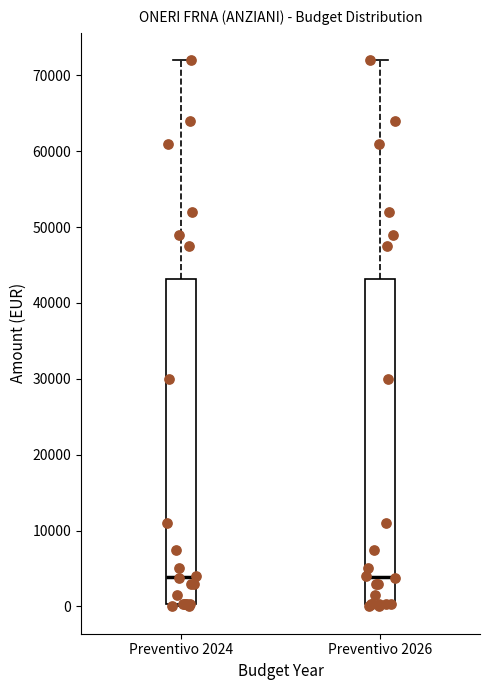

Reading left to right, transcribe this box plot: for each box, give where its median line is, the range the box spans, and where its two whiskers end, as read against the y-axis. The values are not printed on the chart, so give them approximately, as read against the axis.

Preventivo 2024: median 4000, box 0 to 43000, whiskers 0 to 72000
Preventivo 2026: median 4000, box 0 to 43000, whiskers 0 to 72000